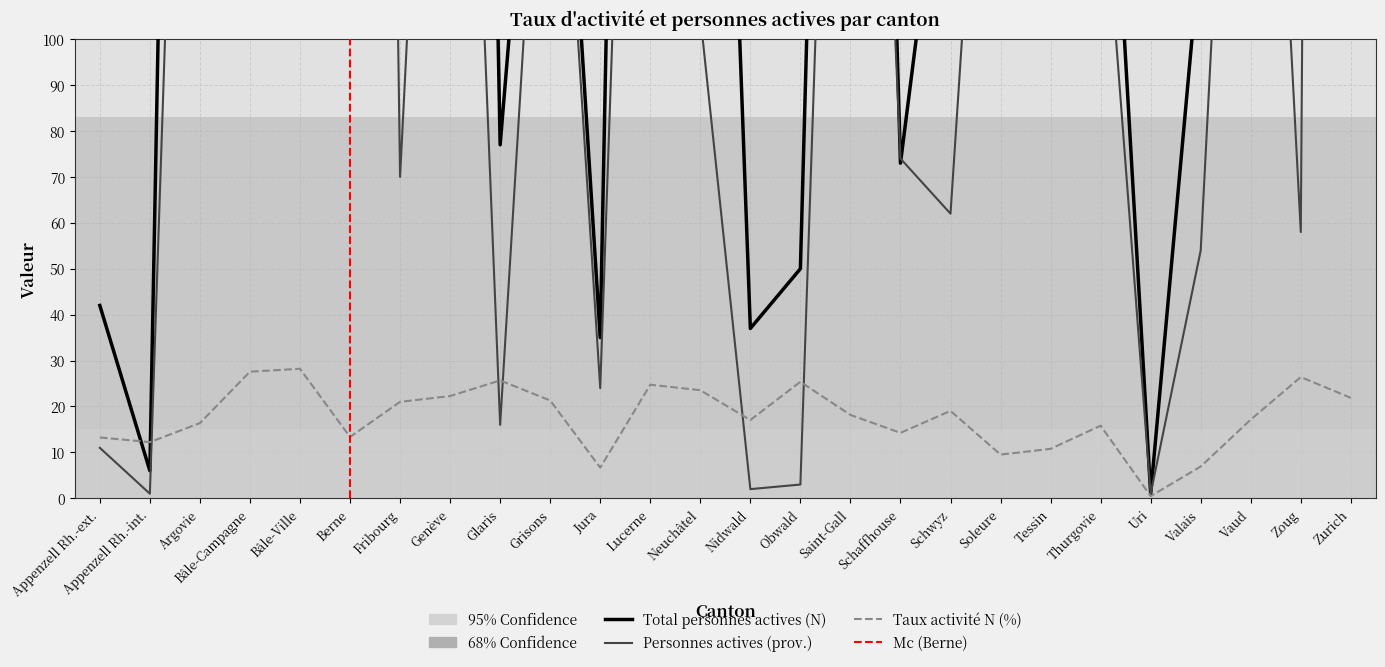

Does the chart have visible grid lines?

Yes